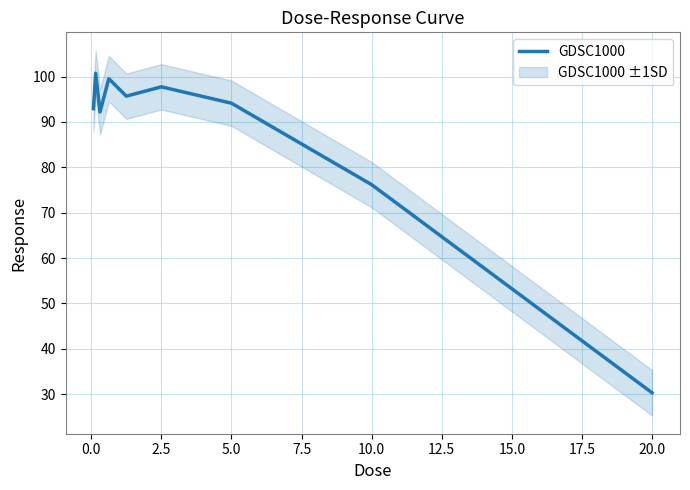

The GDSC1000 series shows 30.3 at 20.0. True or false?

True